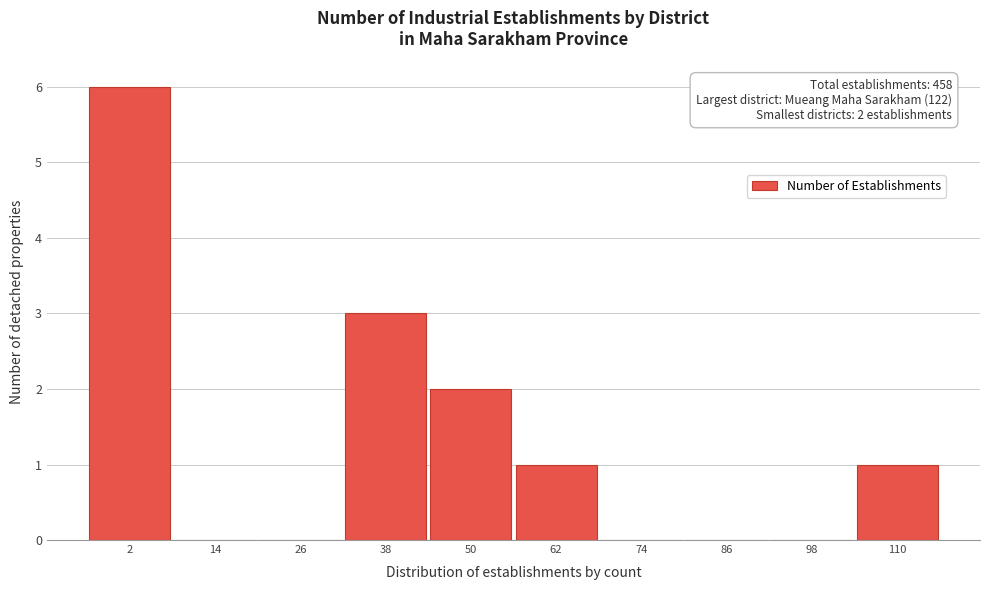

Reading left to right, list all the values displayed in this chart.

2=6	14=0	26=0	38=3	50=2	62=1	74=0	86=0	98=0	110=1